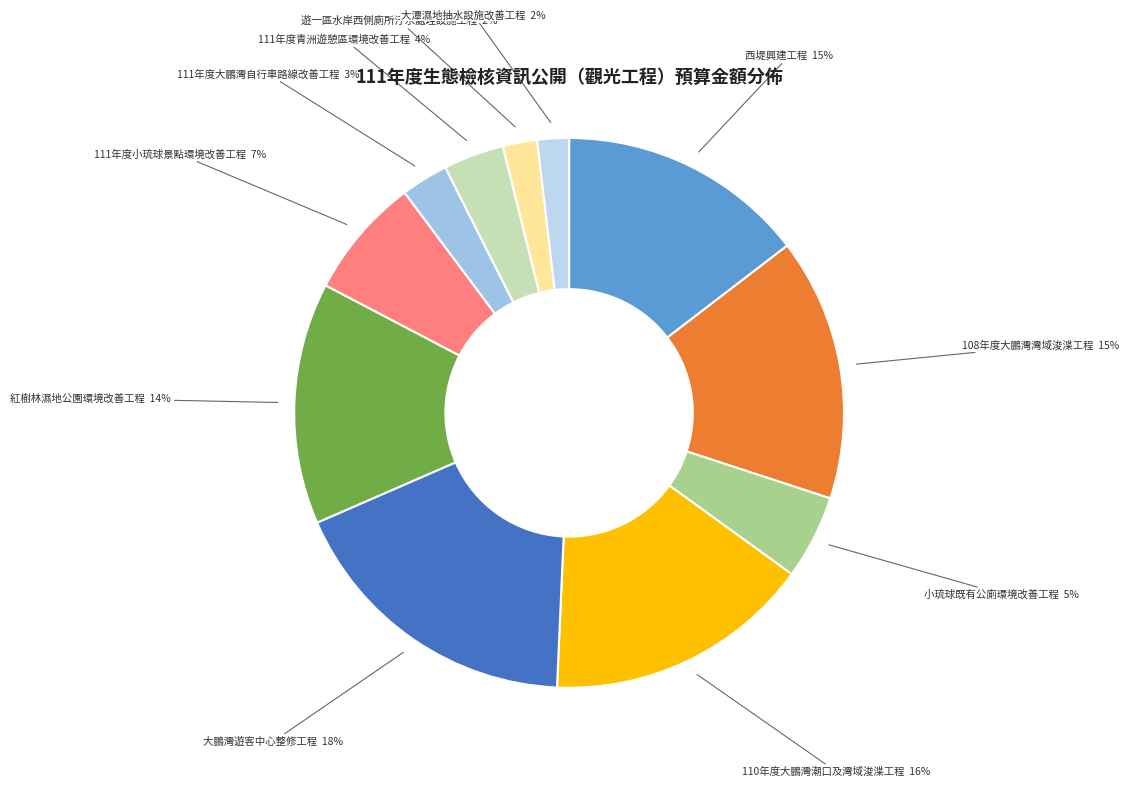

To the nearest percent, what is the average slice percentage?

9%